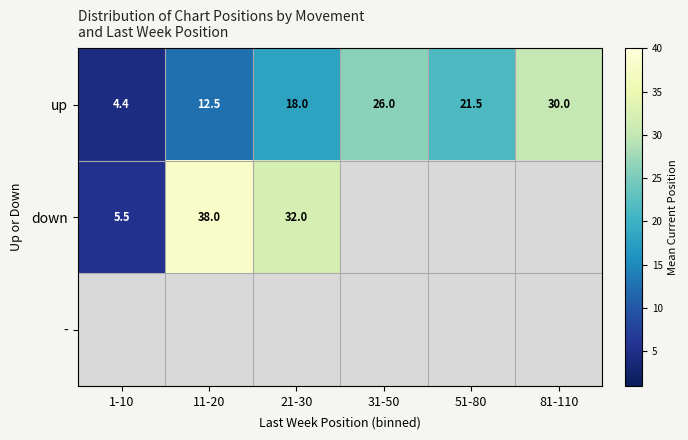

How many data points does each series have?

6